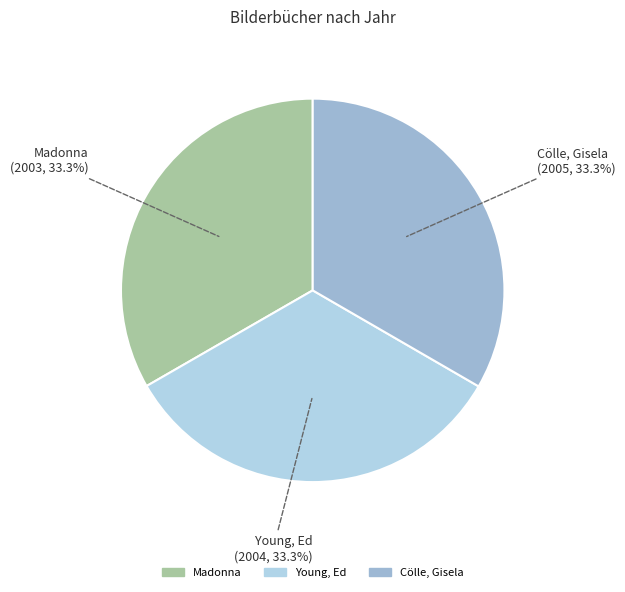

The Young, Ed slice represents 33% of the pie. True or false?

True